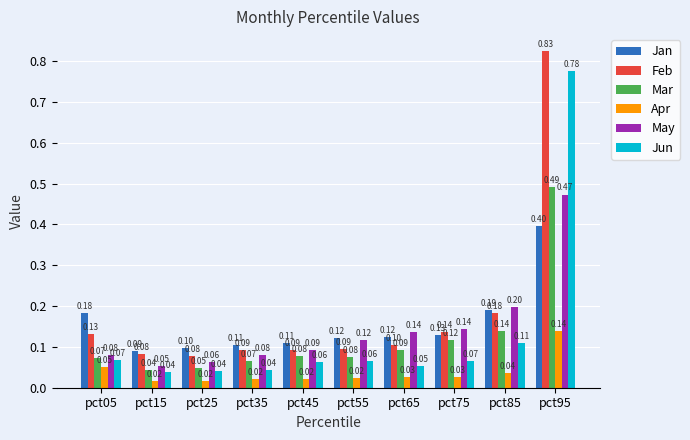

What is the sum of all Mar values?

1.2